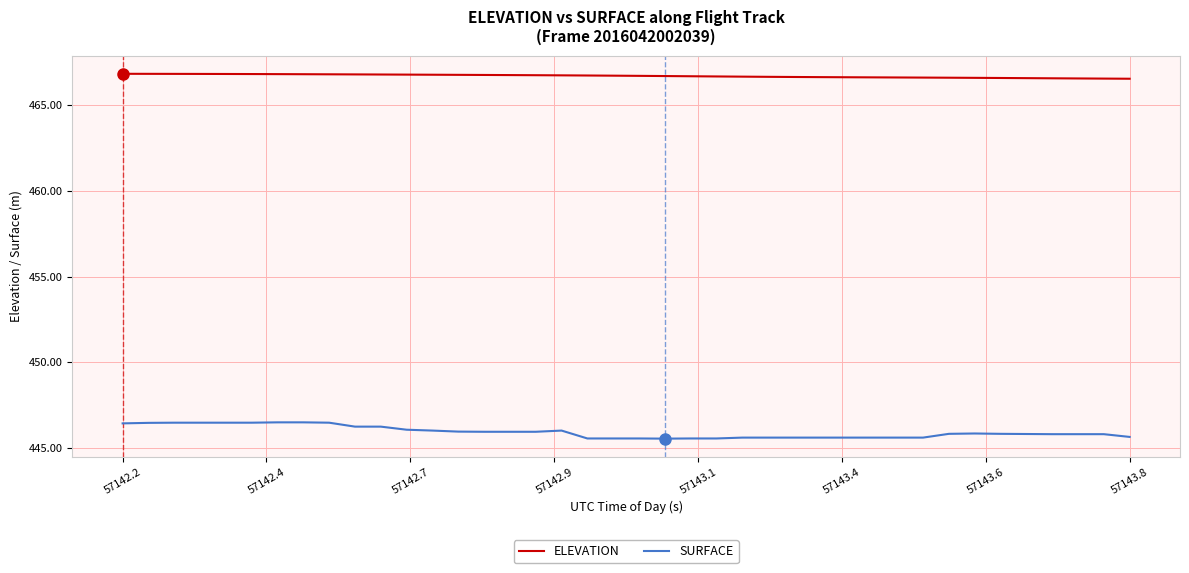

What are all the series names shown in the legend?

ELEVATION, SURFACE